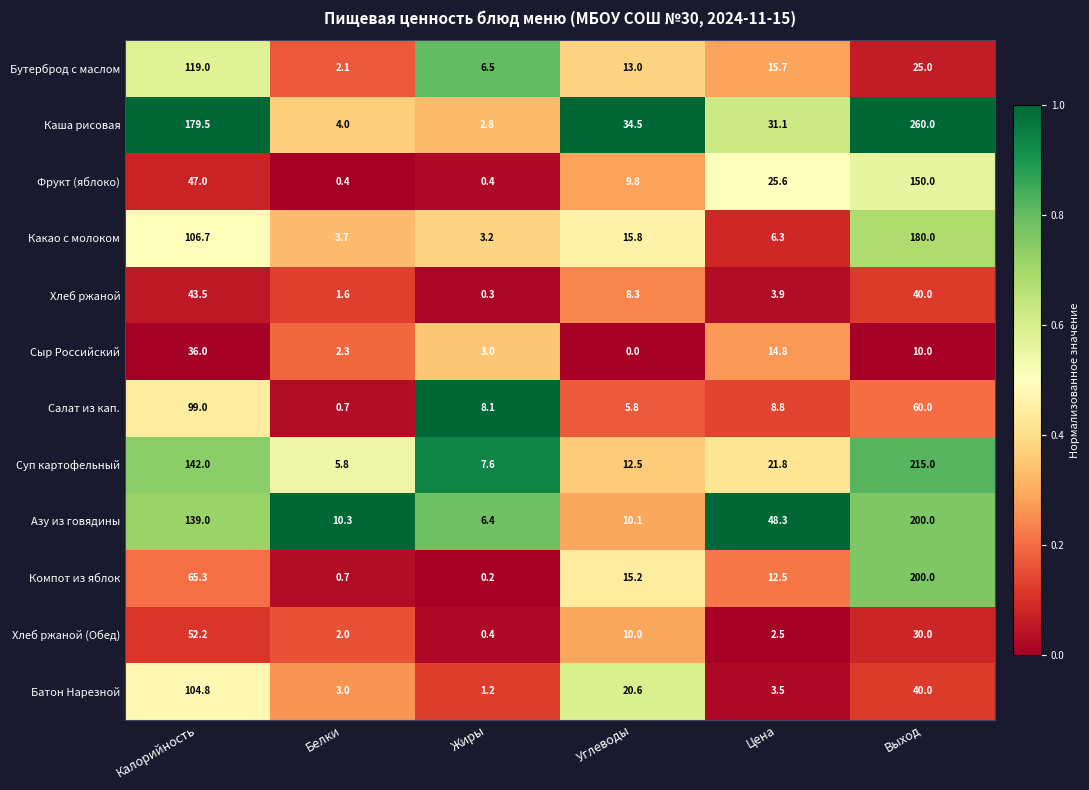

Which category has the lowest value across all series?

Углеводы